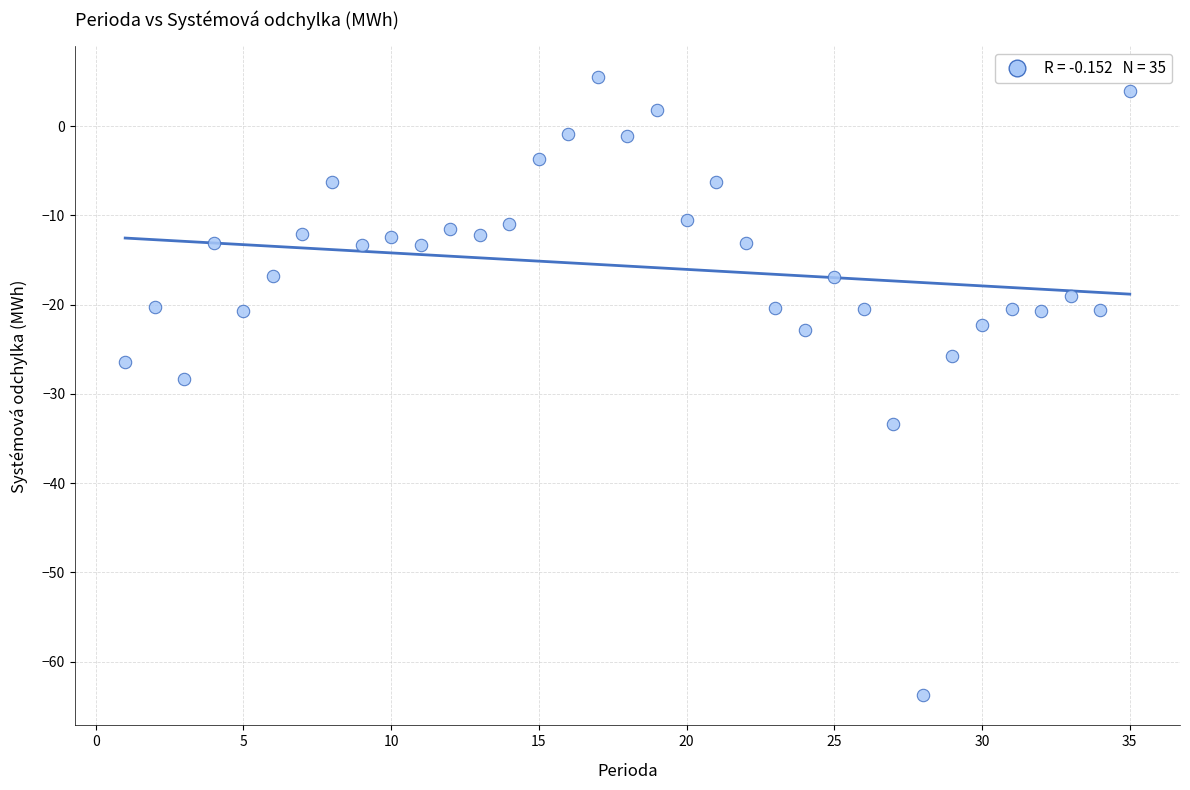

What is the range of Y values (max minus min)?

69.2